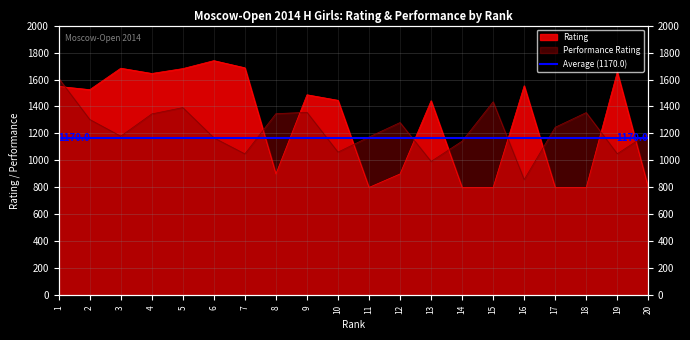

True or false: the data shows 1487 at 9.

True